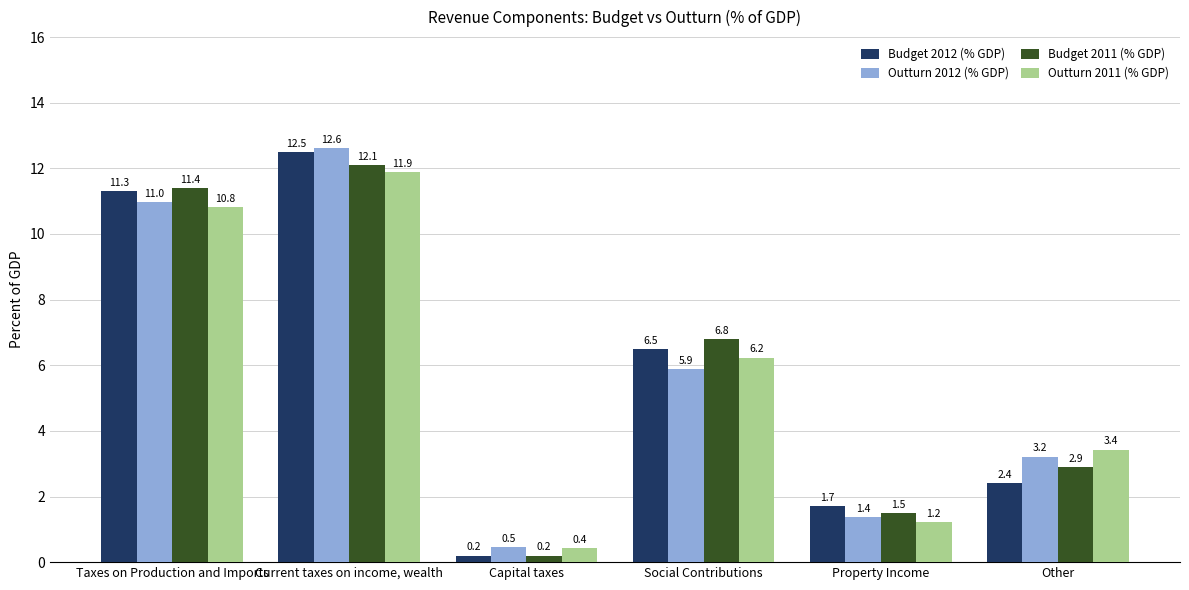

What position from the right is Other?

1